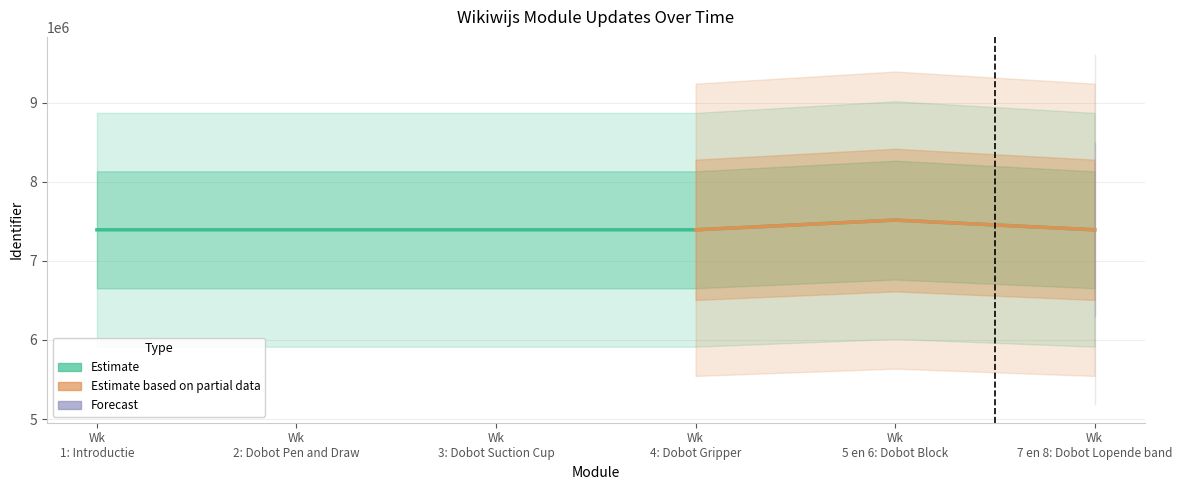

Rank the categories by value from lowest to highest.

Wk 1: Introductie, Wk 2: Dobot Pen and Draw, Wk 3: Dobot Suction Cup, Wk 4: Dobot Gripper, Wk 7 en 8: Dobot Lopende band, Wk 5 en 6: Dobot Block